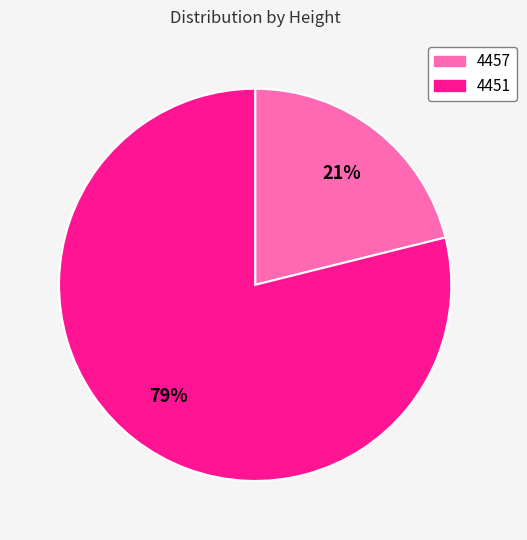

What is the smallest slice in the pie chart?

4457